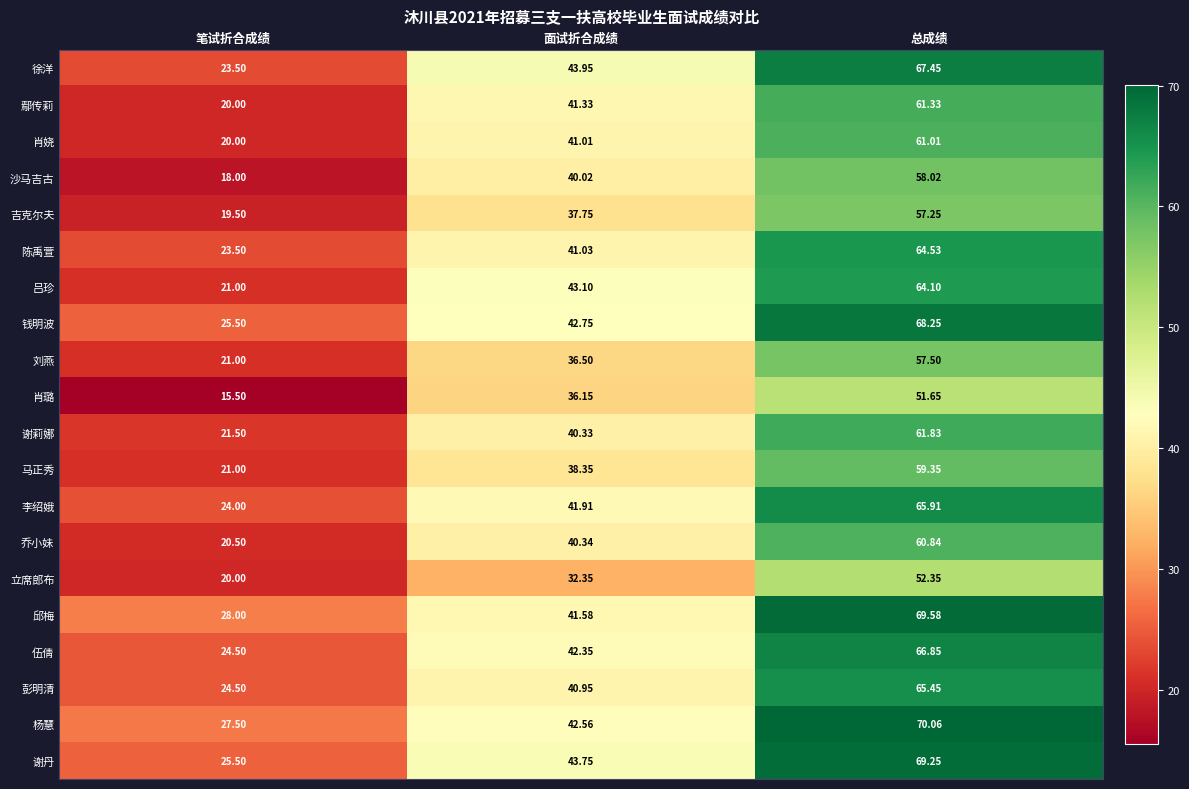

Which series has the widest spread of values?

徐洋